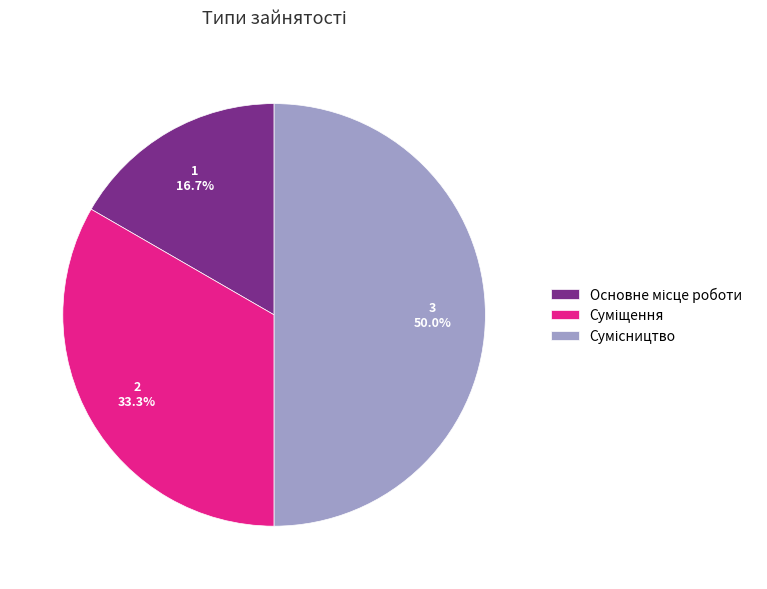

How many slices are in this pie chart?

3